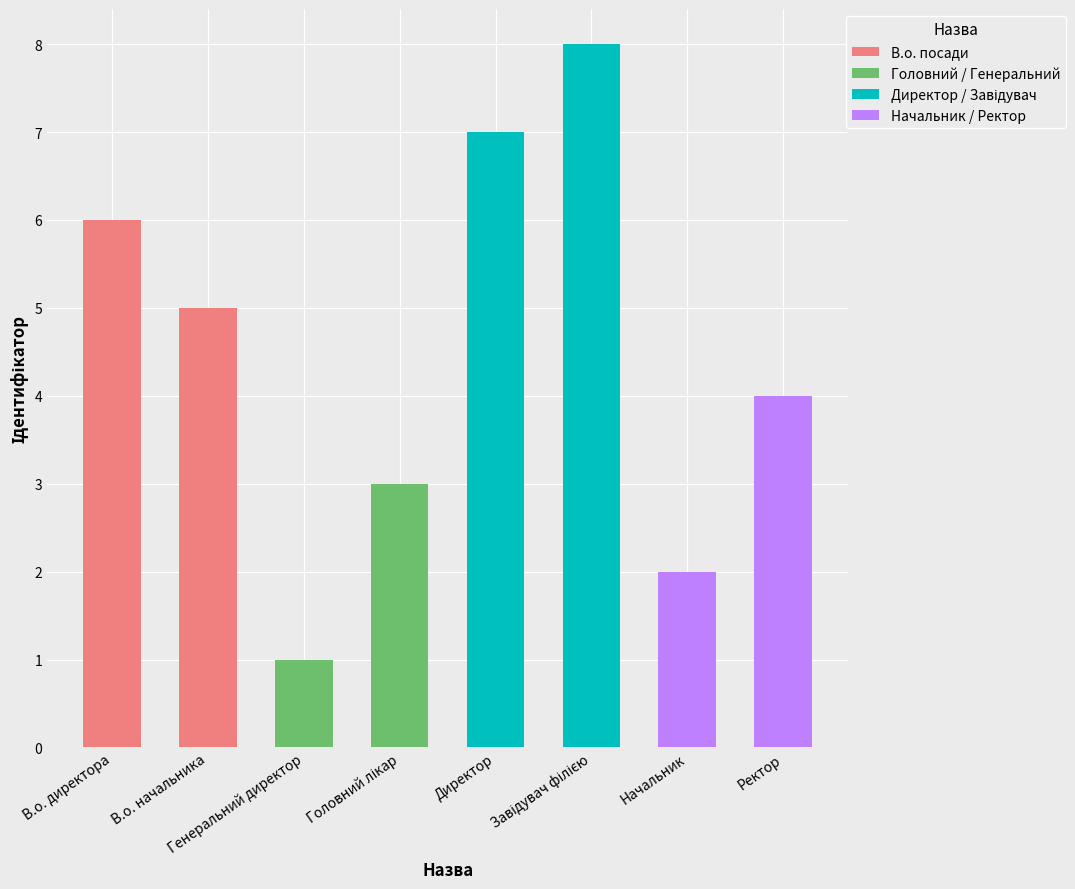

What is the value of the 2nd bar from the left?

5